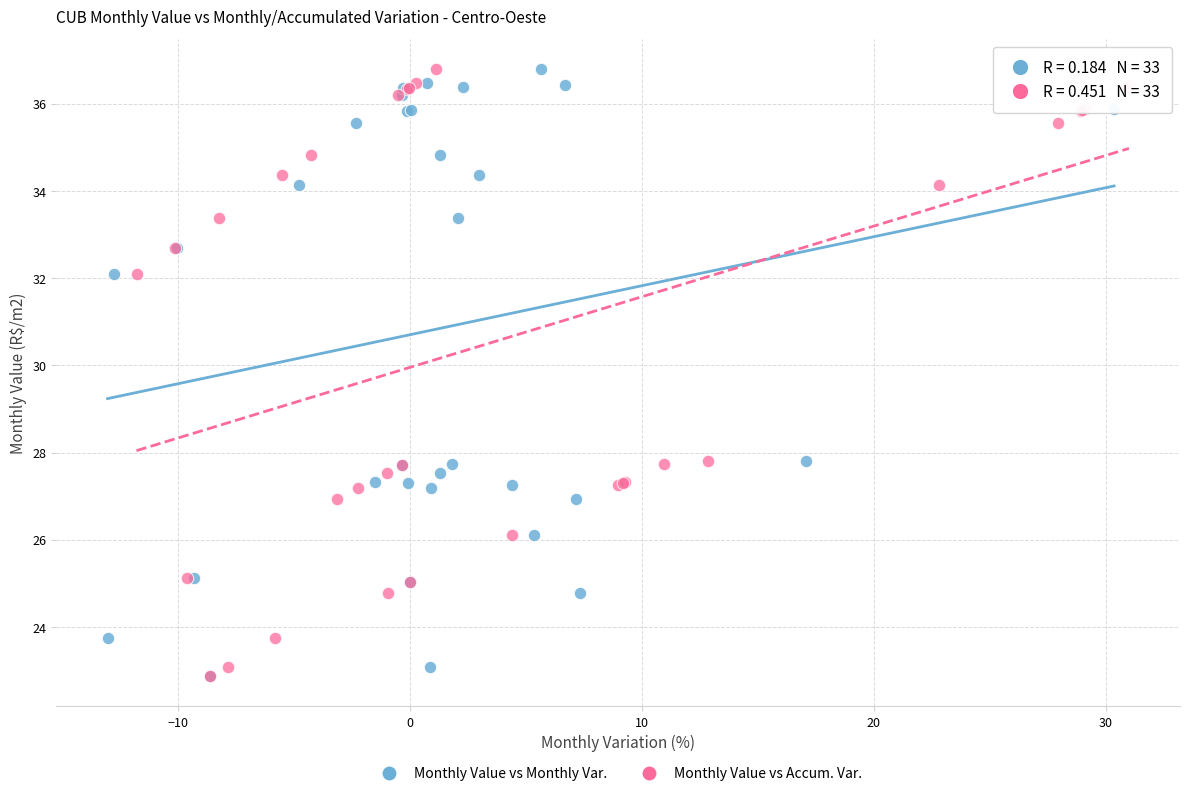

What are all the series names shown in the legend?

Monthly Value vs Monthly Var., Monthly Value vs Accum. Var.